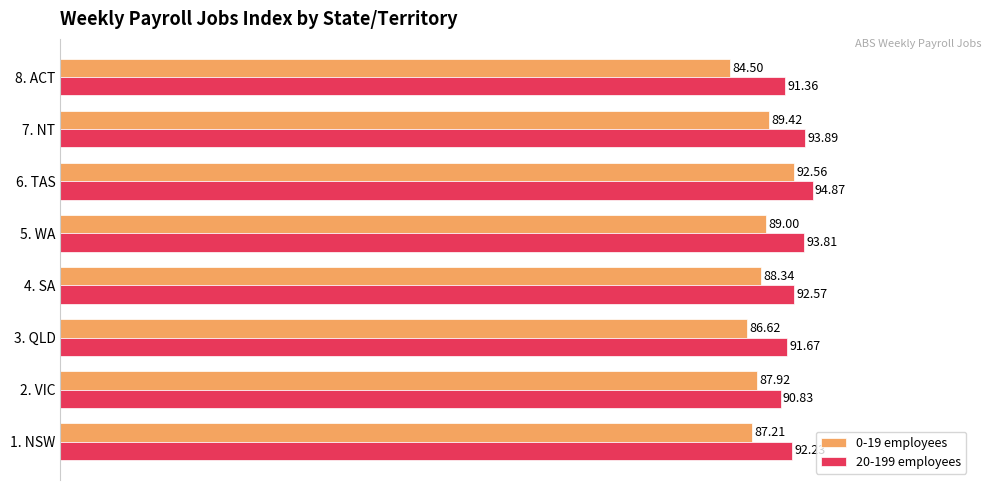

How many data points in 20-199 employees are above 92?

5